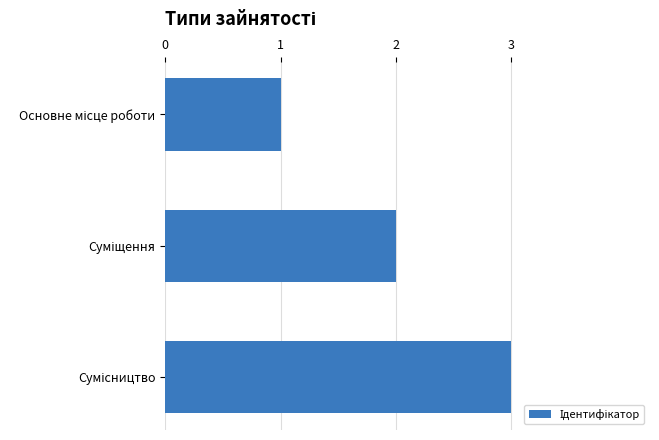

What is the sum of all values?

6